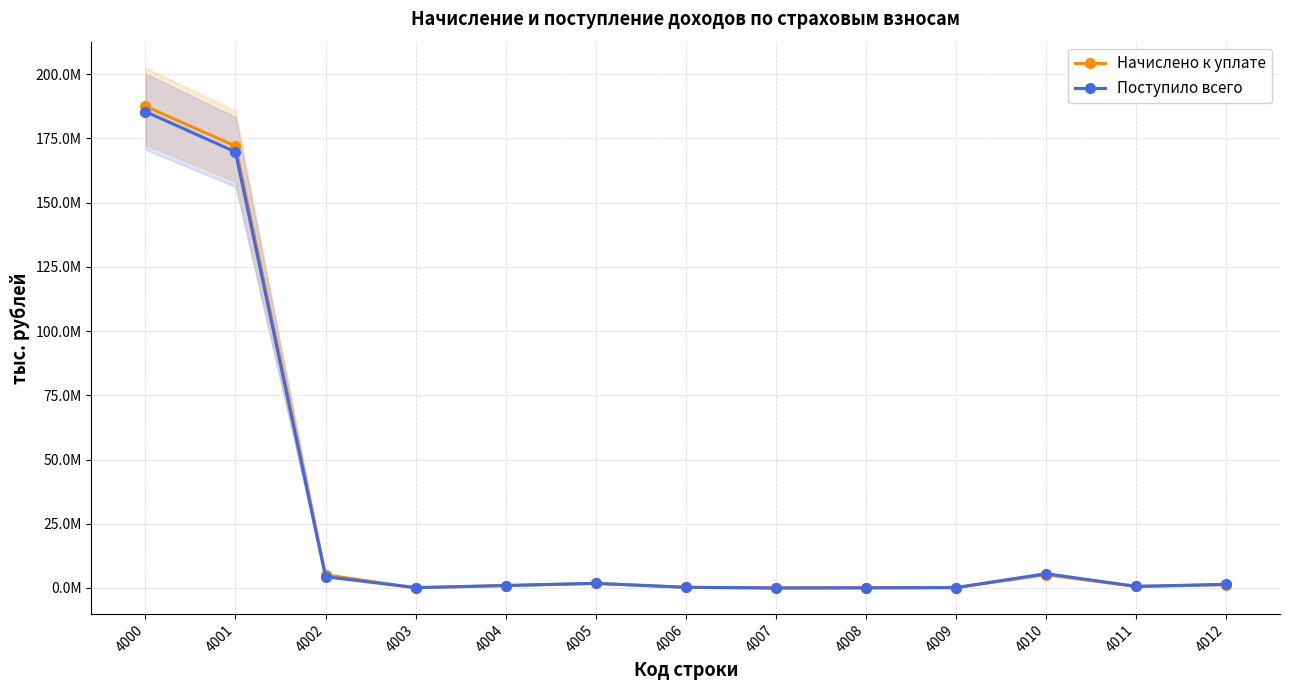

Reading left to right, transcribe all the data shown in this chart.

Начислено к уплате: 4000=187504287	4001=171989273	4002=5130991	4003=59287	4004=949740	4005=1793365	4006=262997	4007=0	4008=61496	4009=140817	4010=5220057	4011=599542	4012=1285096
Поступило всего: 4000=185409024	4001=169709940	4002=4394074	4003=141177	4004=956416	4005=1808393	4006=258648	4007=-657	4008=66941	4009=128438	4010=5564855	4011=622567	4012=1402164